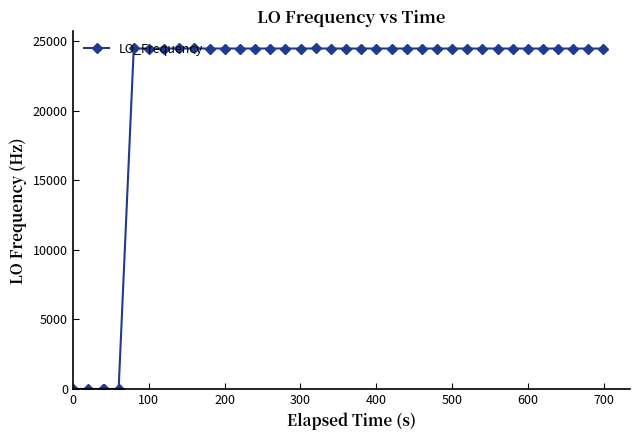

True or false: there are more than 2 points higher than both neighbors.

True